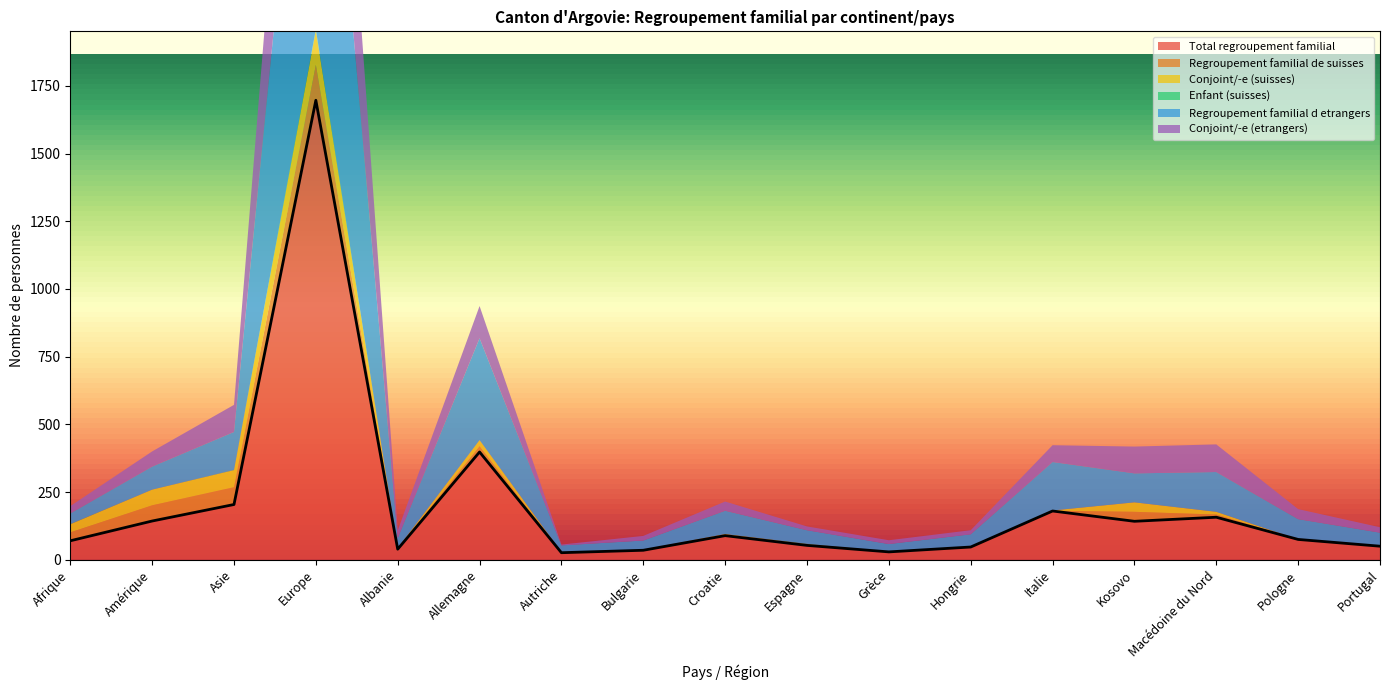

List the series in order of their peak value, highest first.

Total regroupement familial, Regroupement familial d etrangers, Conjoint/-e (etrangers), Regroupement familial de suisses, Conjoint/-e (suisses), Enfant (suisses)